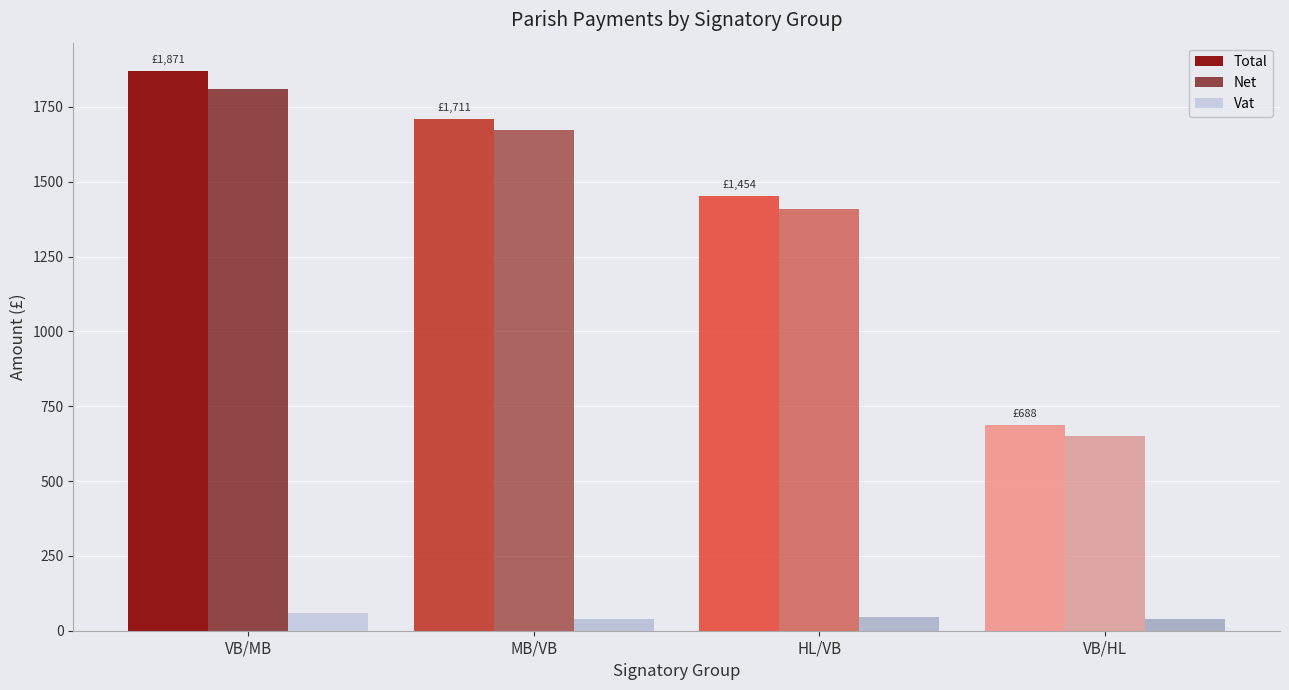

What is the value of the Net bar at the 3rd from the left?

1407.9